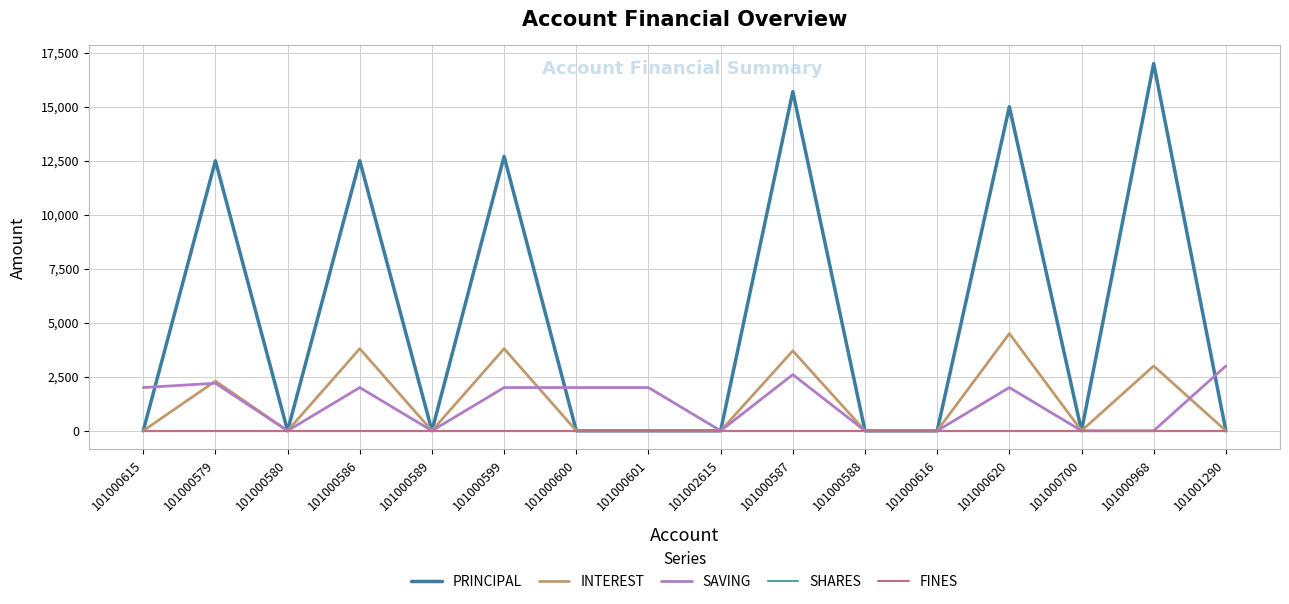

Is this an area chart (filled region under the line)?

No